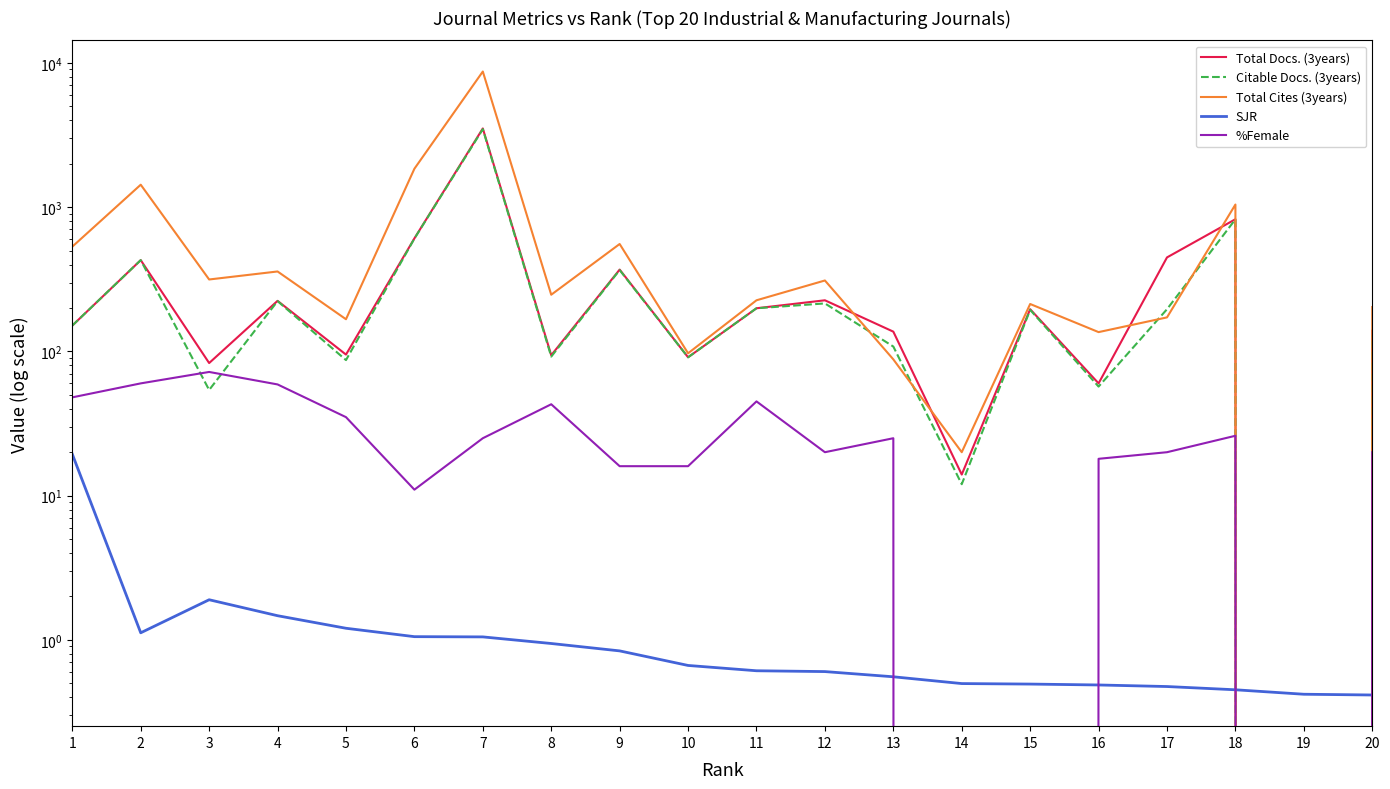

Rank the series by their maximum value, from highest to lowest.

Total Cites (3years), Total Docs. (3years), Citable Docs. (3years), %Female, SJR